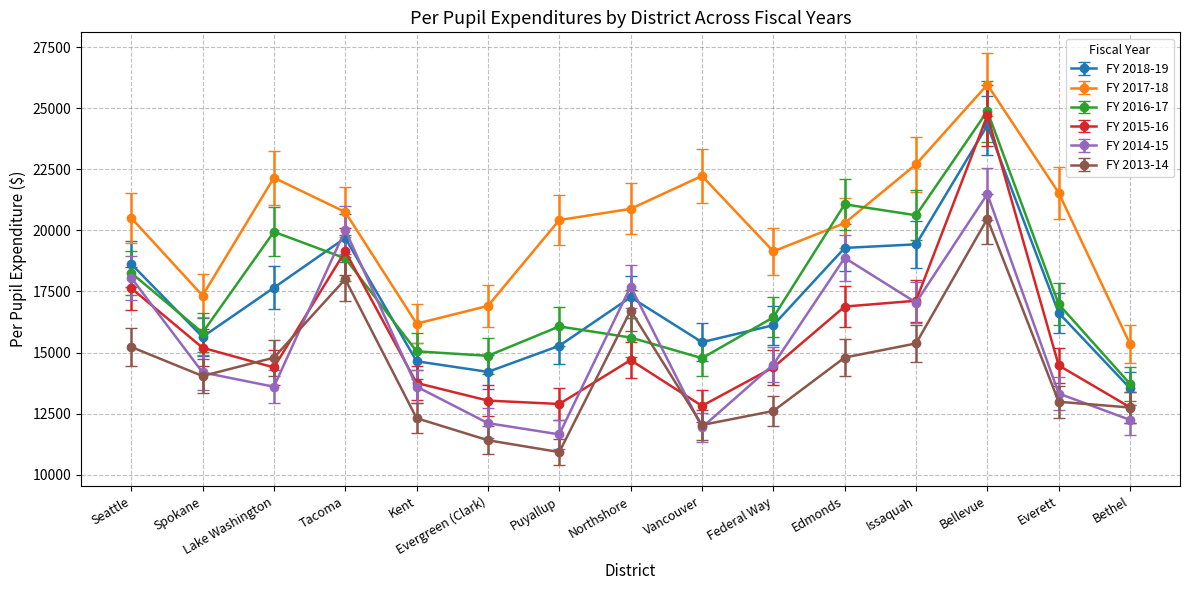

Which series ends up on top after the final intersection of FY 2014-15 and FY 2018-19?

FY 2018-19